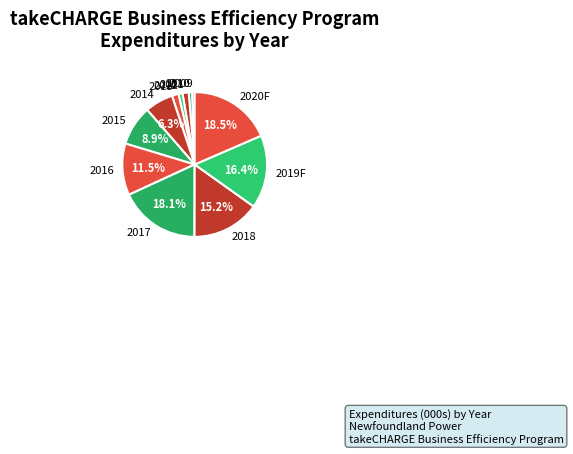

What is the ratio of the value at 2019F to the value at 2015?

1.8